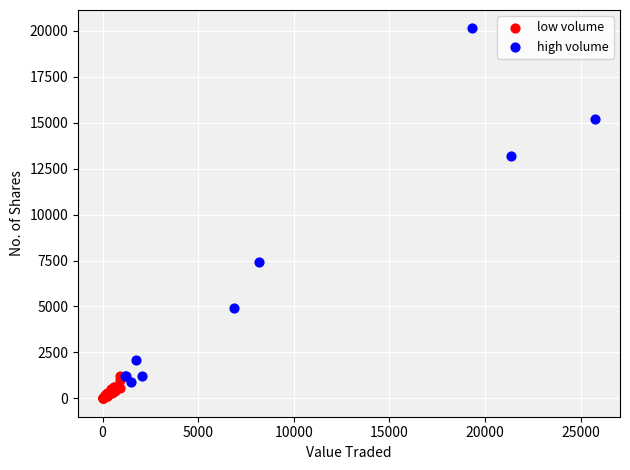

What are all the series names shown in the legend?

low volume, high volume